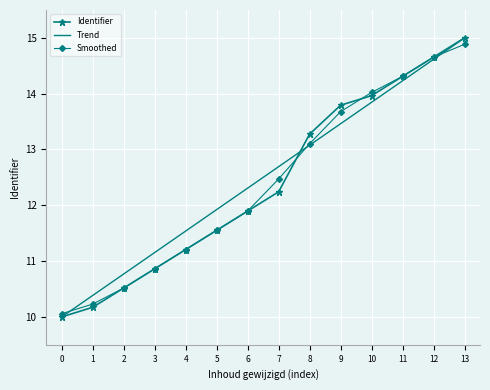

Is it true that Trend equals 14.2 at 11?

True